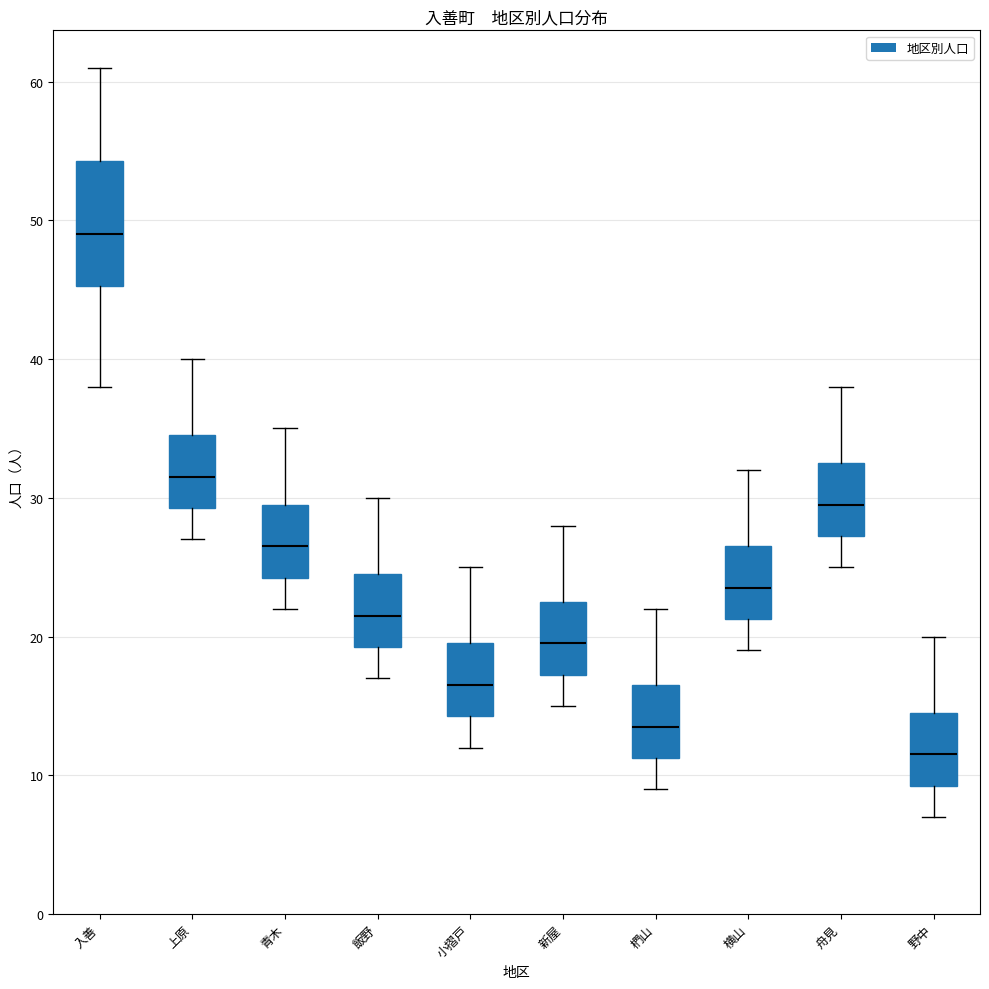

Where does the median line of the box for 椚山 sit on the y-axis? The values are not printed on the chart, so give them approximately, as read against the axis.

14